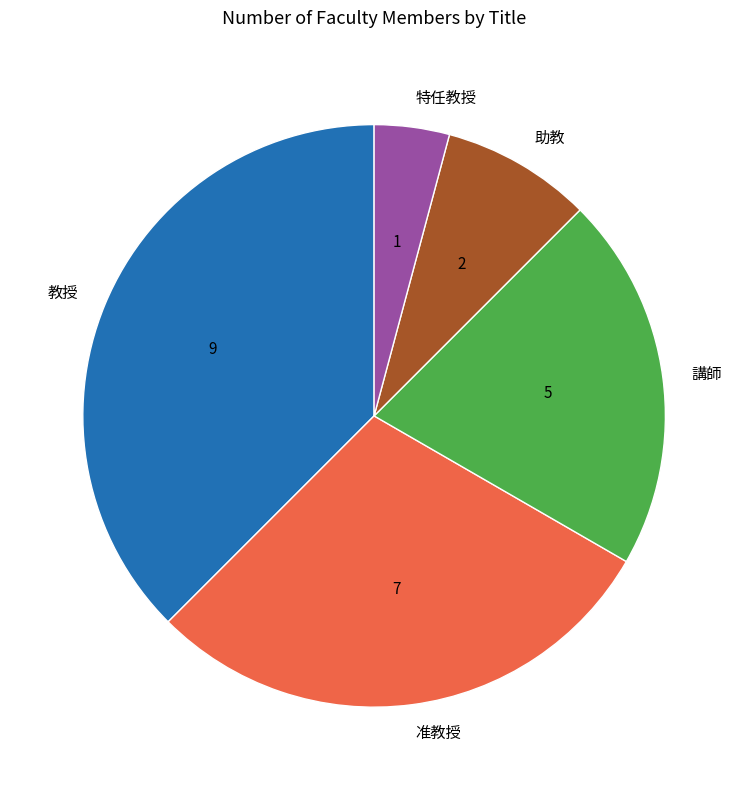

Which has a higher value, 准教授 or 助教?

准教授